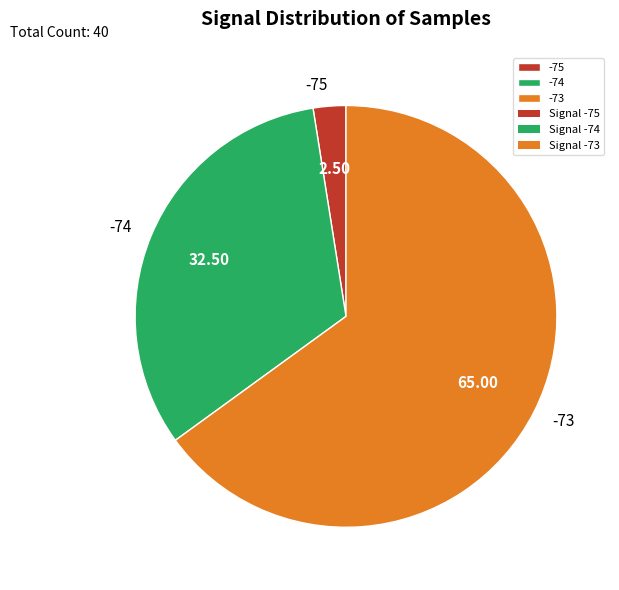

Is there any slice that represents more than half of the pie?

Yes